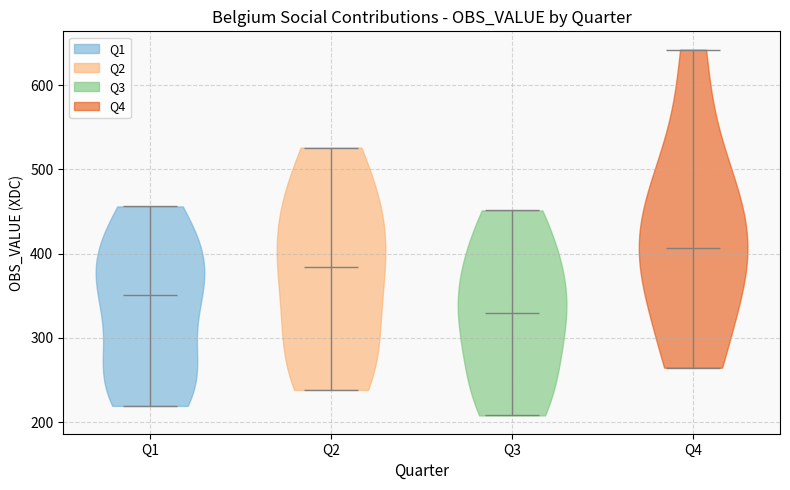

What is the highest point the violin for Q3 reaches on the y-axis? The values are not printed on the chart, so give them approximately, as read against the axis.

450